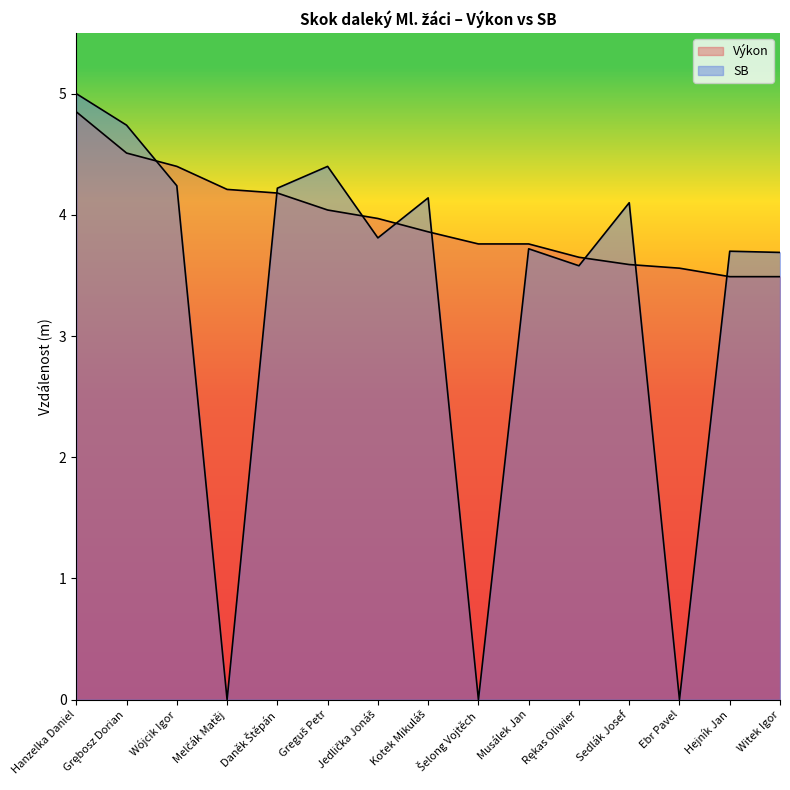

Does the chart have visible grid lines?

No